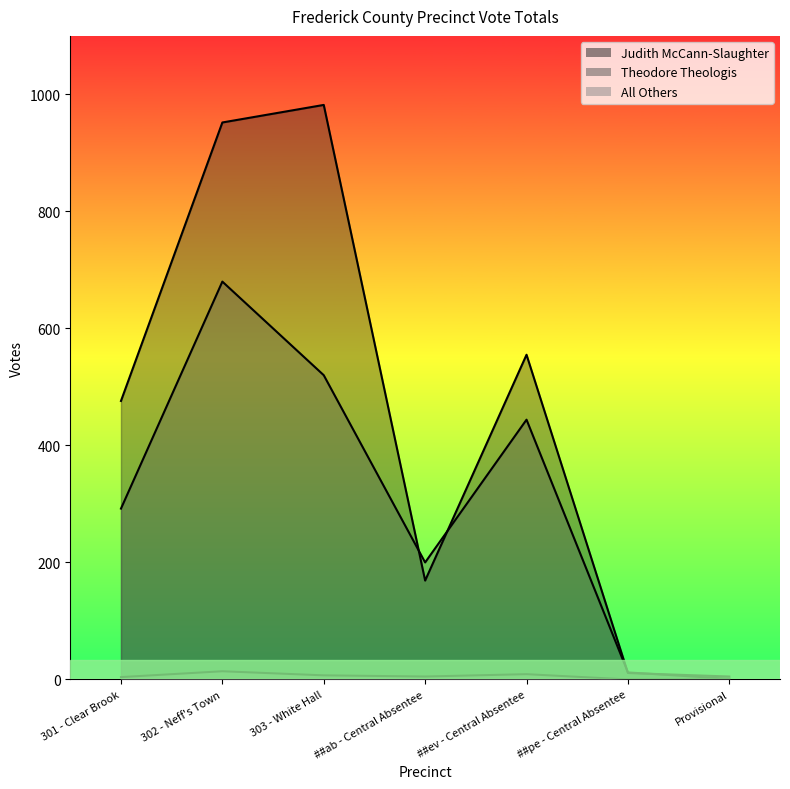

Which series has the largest range (max minus min)?

Judith McCann-Slaughter